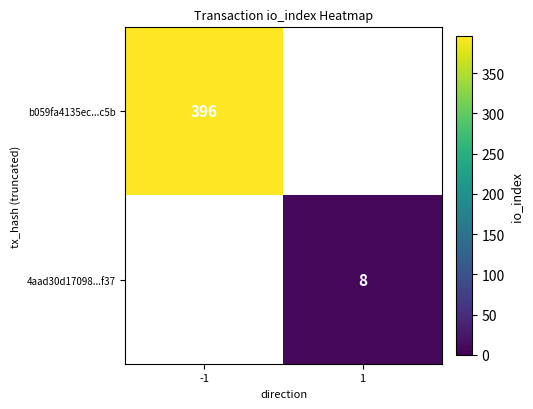

Is the value of 4aad30d17098...f37 at 1 greater than the value of b059fa4135ec...c5b at -1?

No